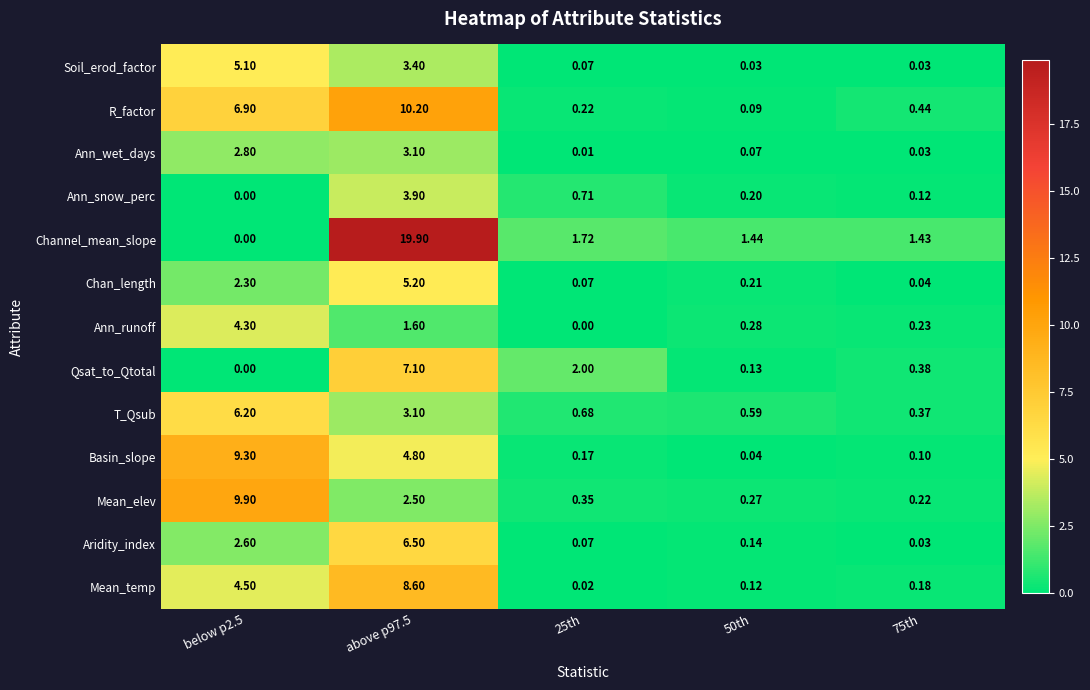

Which series has the largest total across all categories?

Channel_mean_slope